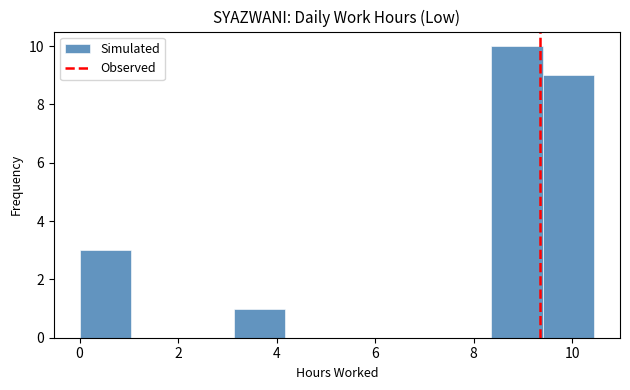

Reading left to right, transcribe this chart: for each bar, give the range it covers on the x-axis and its height. Neither the bar edges nor the heights are printed on the chart, so give them approximately, as read against the axes.

0.0 to 1.0: 3
1.0 to 2.0: 0
2.0 to 3.2: 0
3.2 to 4.2: 1
4.2 to 5.2: 0
5.2 to 6.2: 0
6.2 to 7.4: 0
7.4 to 8.4: 0
8.4 to 9.4: 10
9.4 to 10.4: 9